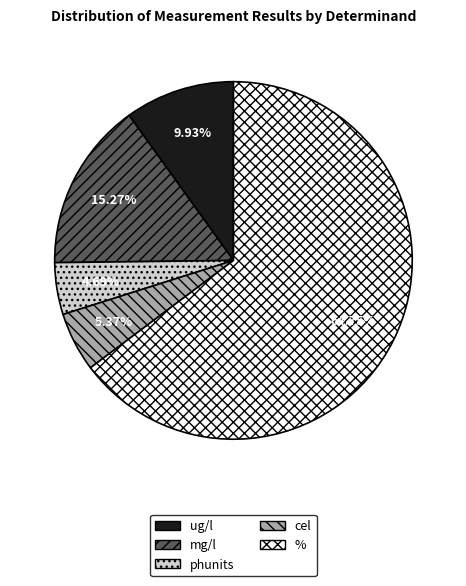

What is the largest slice in the pie chart?

%